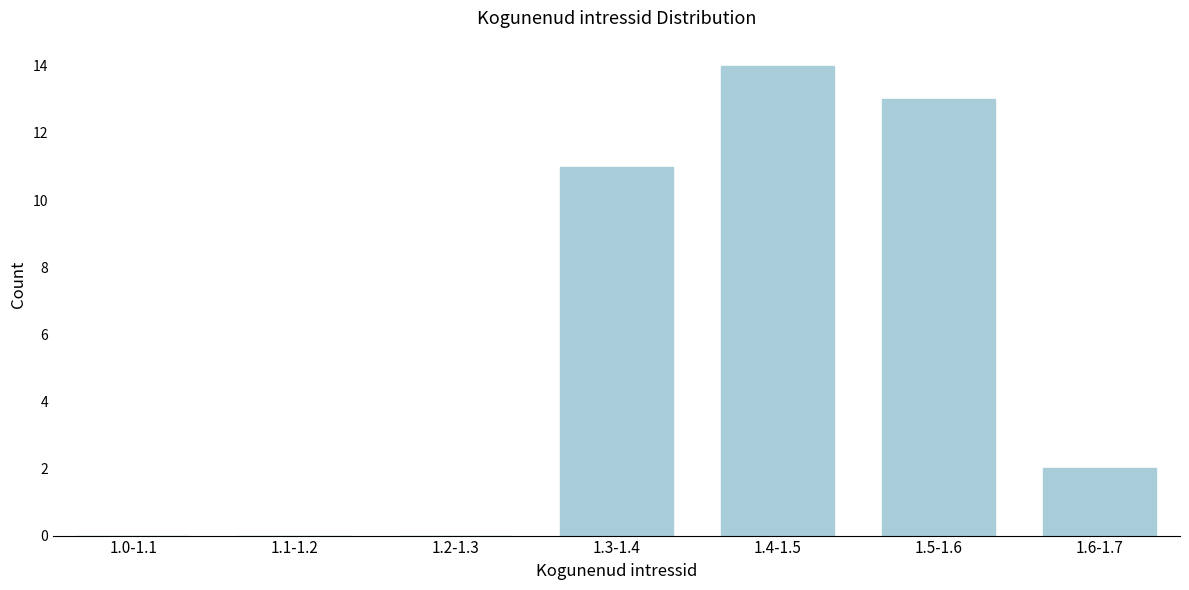

Reading right to left, what are all the values shown in this chart?

1.6-1.7=2	1.5-1.6=13	1.4-1.5=14	1.3-1.4=11	1.2-1.3=0	1.1-1.2=0	1.0-1.1=0